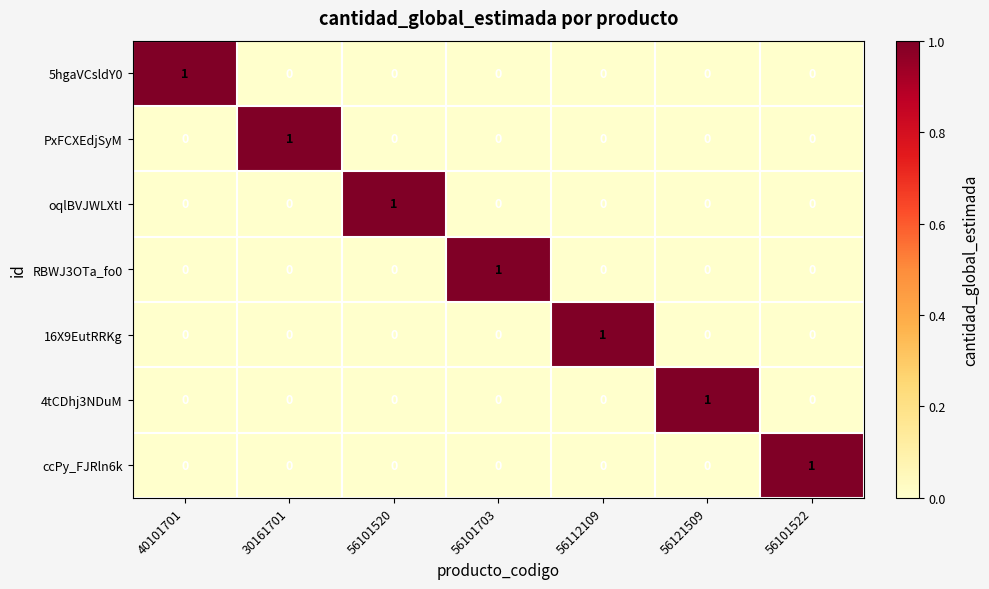

How many data points does each series have?

7